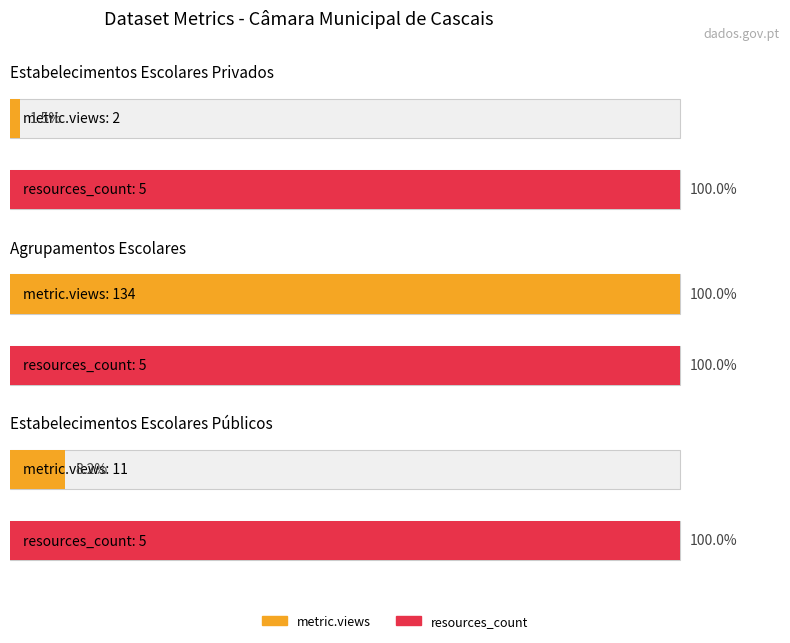

What is the label of the 2nd bar from the right?

Agrupamentos
Escolares